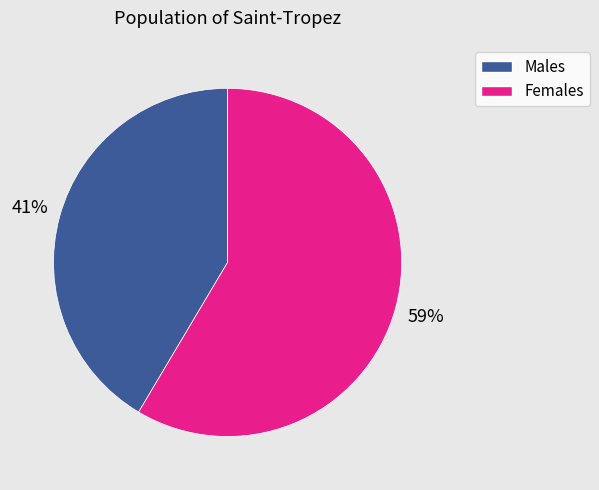

Is there any slice that represents more than half of the pie?

Yes